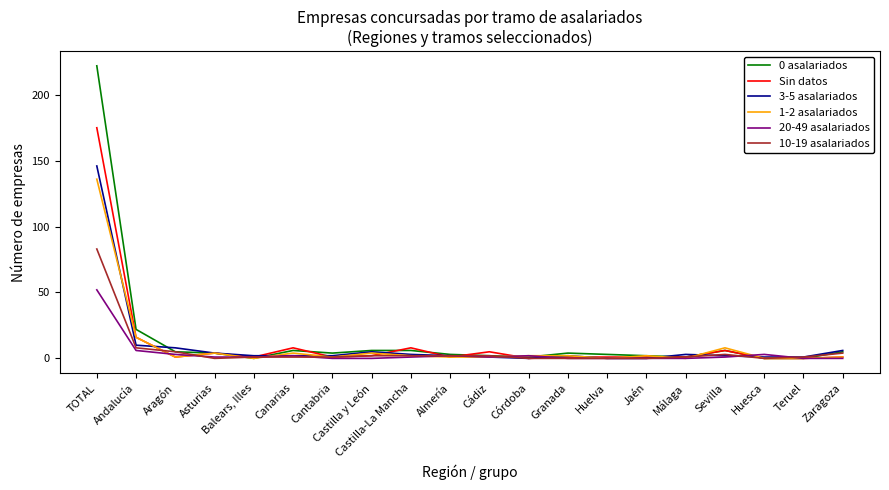

Which series has the widest spread of values?

0 asalariados